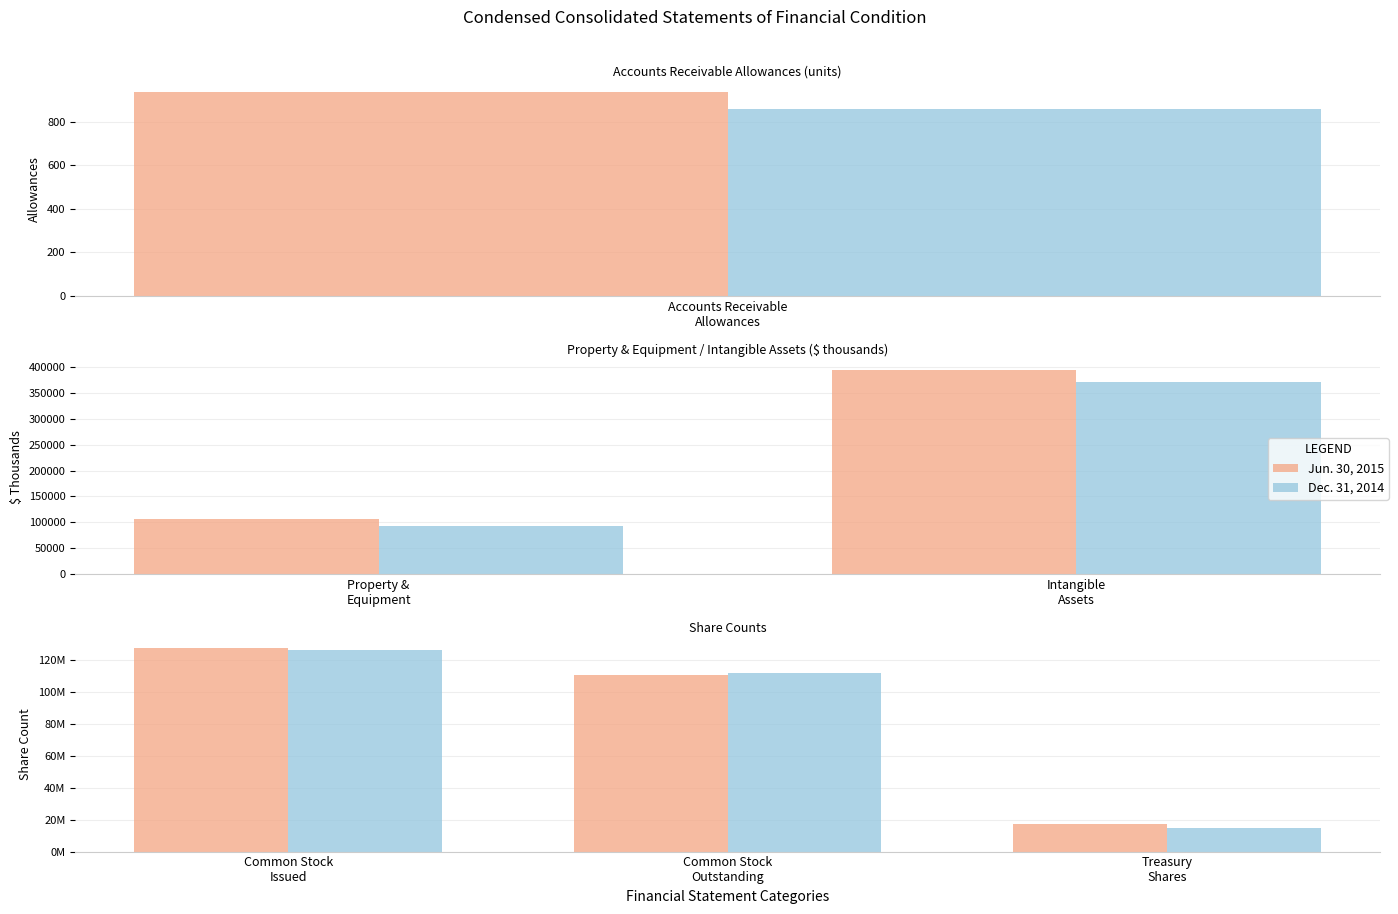

Between Common Stock Issued and Treasury Shares, which is larger?

Common Stock Issued